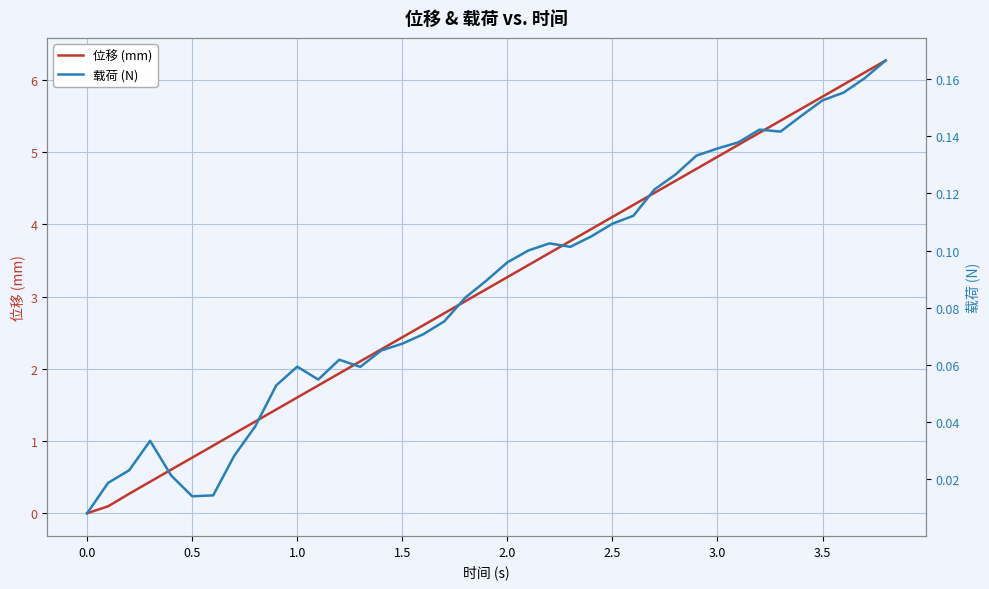

What is the value of the 位移 (mm) point at the 6th from the left?

0.8